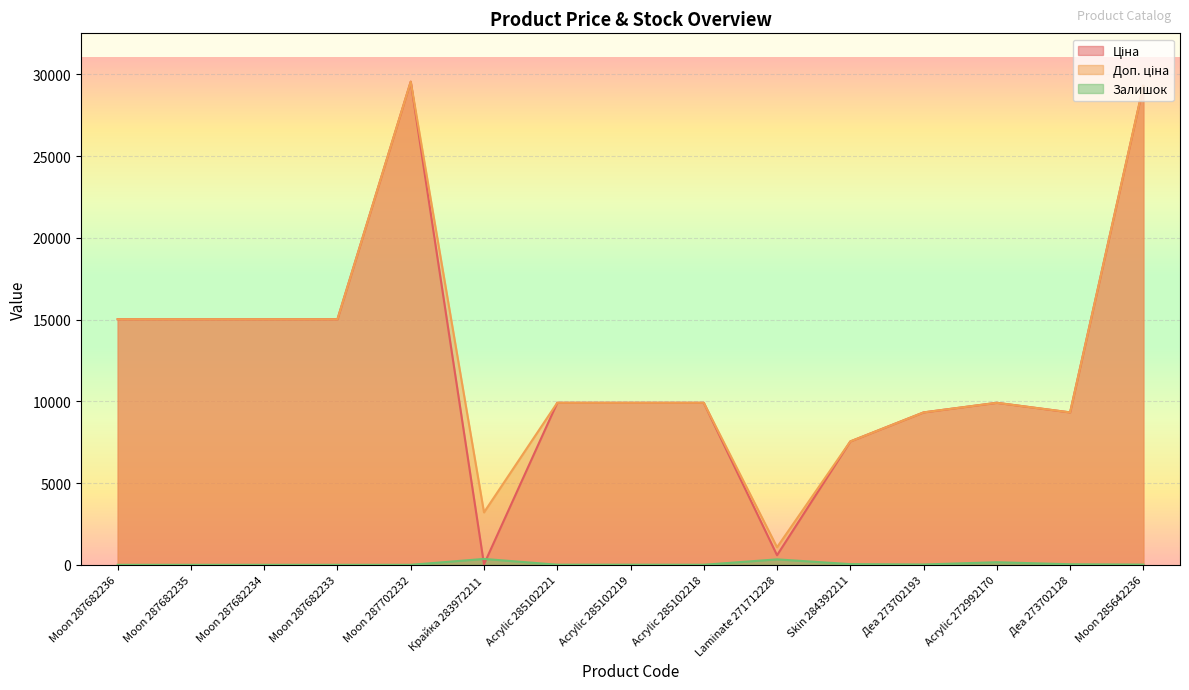

True or false: Доп. ціна has more than 1 interior local peaks.

True